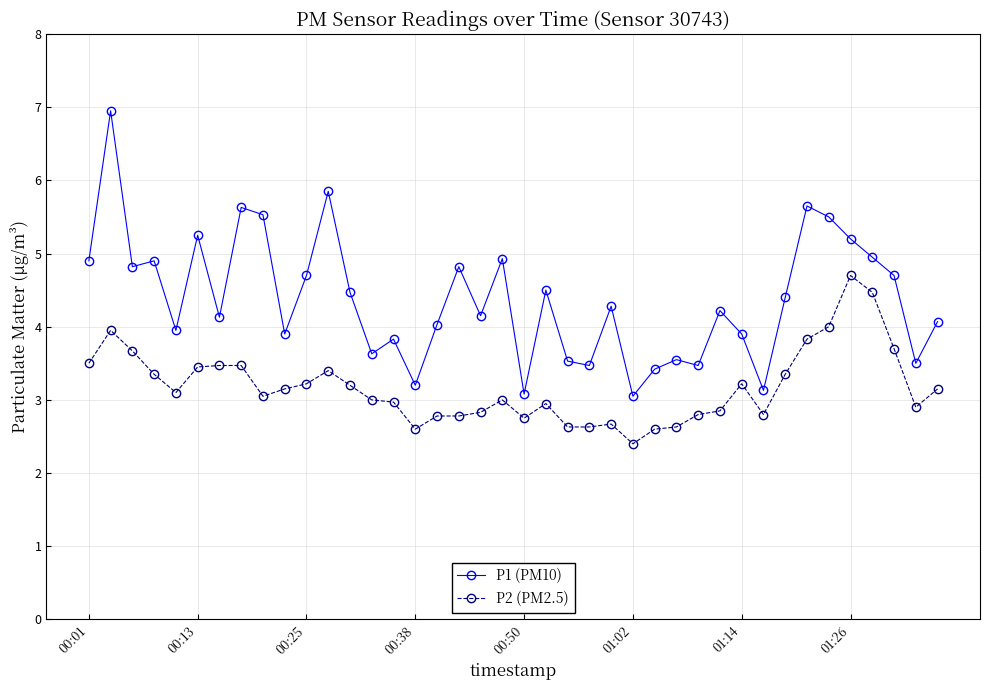

True or false: P1 (PM10) and P2 (PM2.5) intersect in this chart.

False